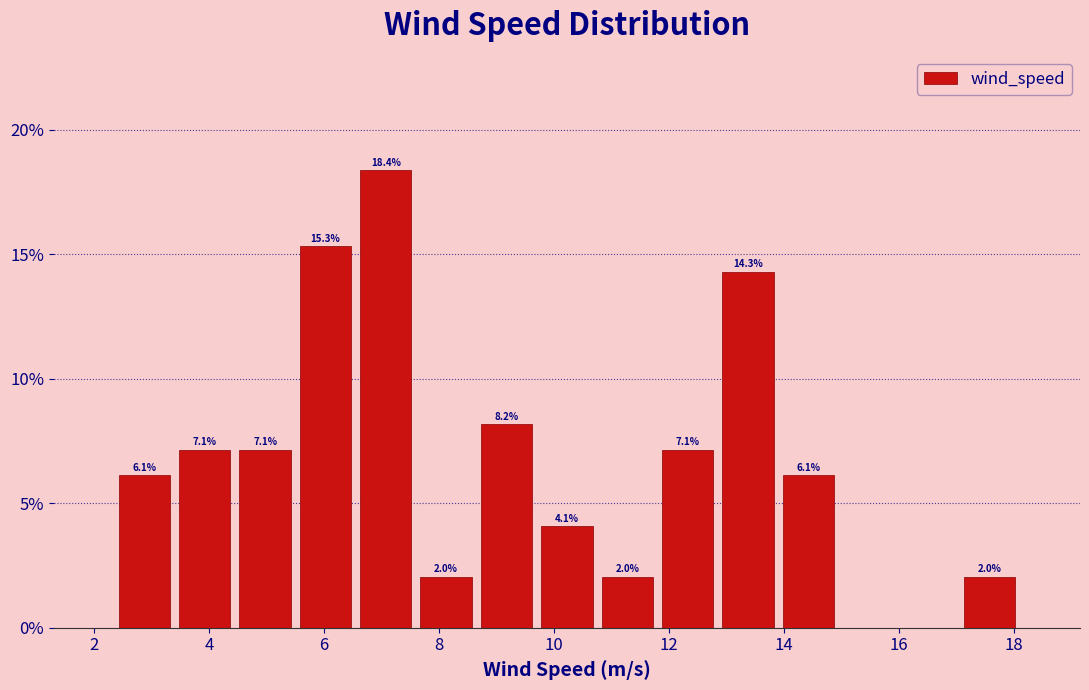

Over which range of the x-axis is the bar tallest?

6.6 to 7.6